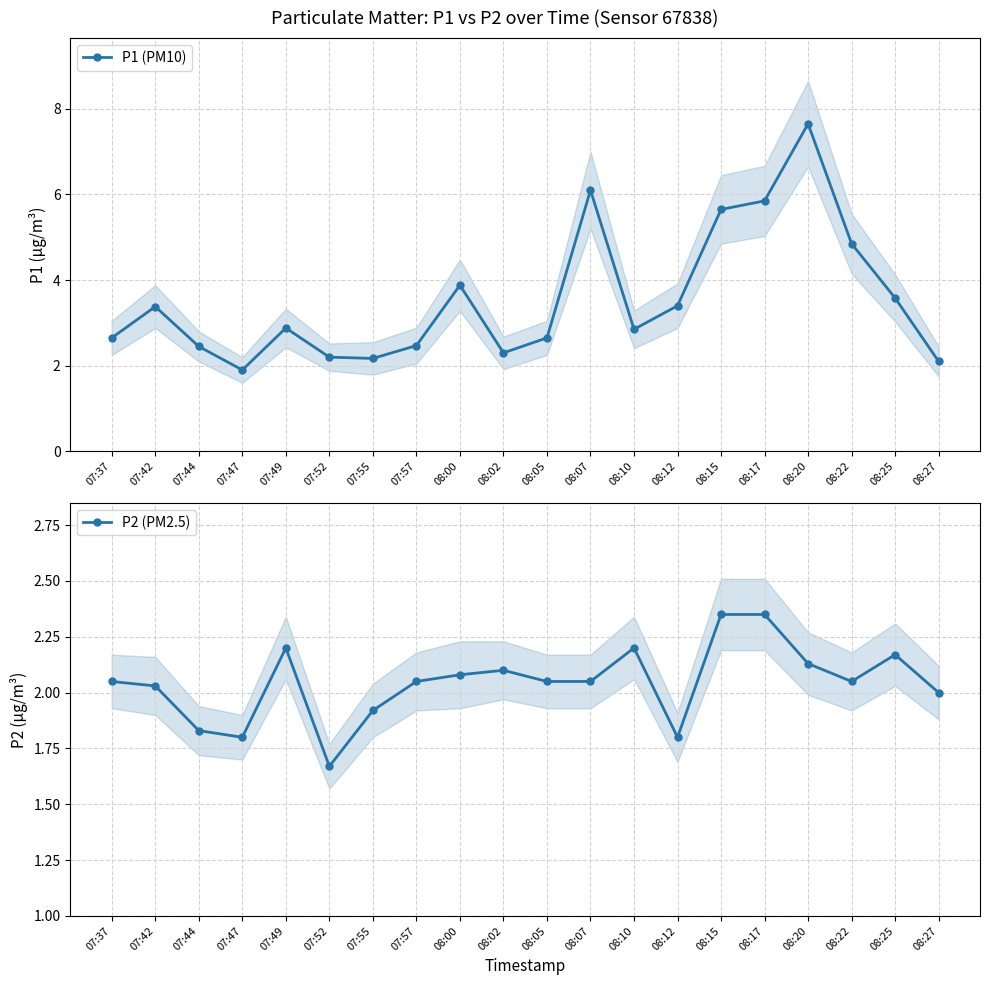

Count the number of categories in the chart.

20